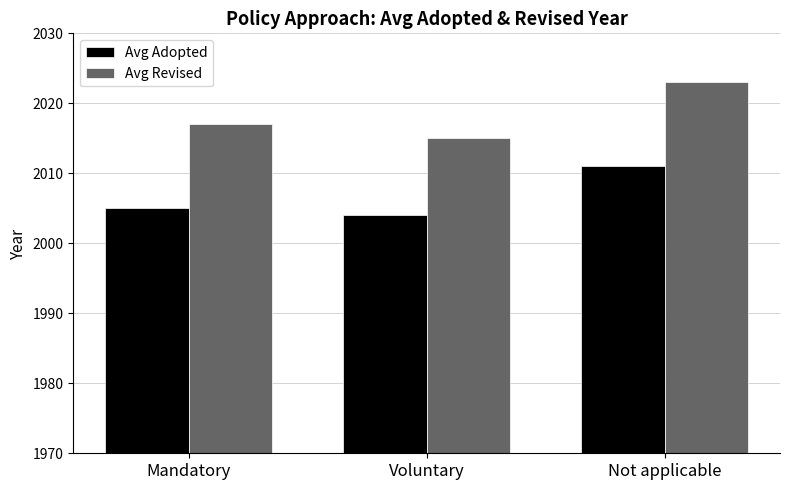

What is the difference between the highest and lowest values at Mandatory?

12